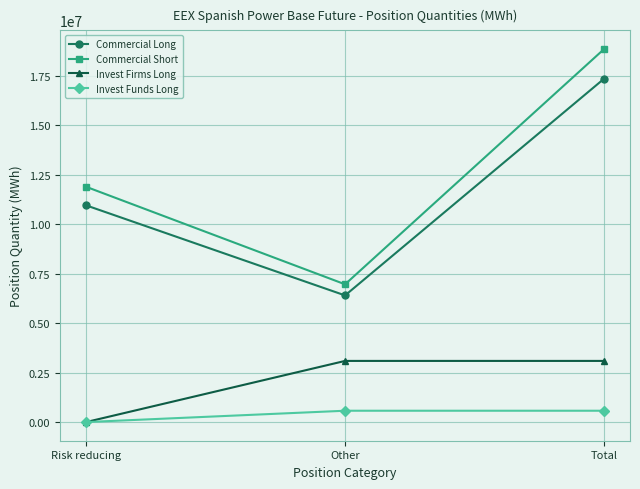

List the labels in order of Commercial Long value, largest first.

Total, Risk reducing, Other